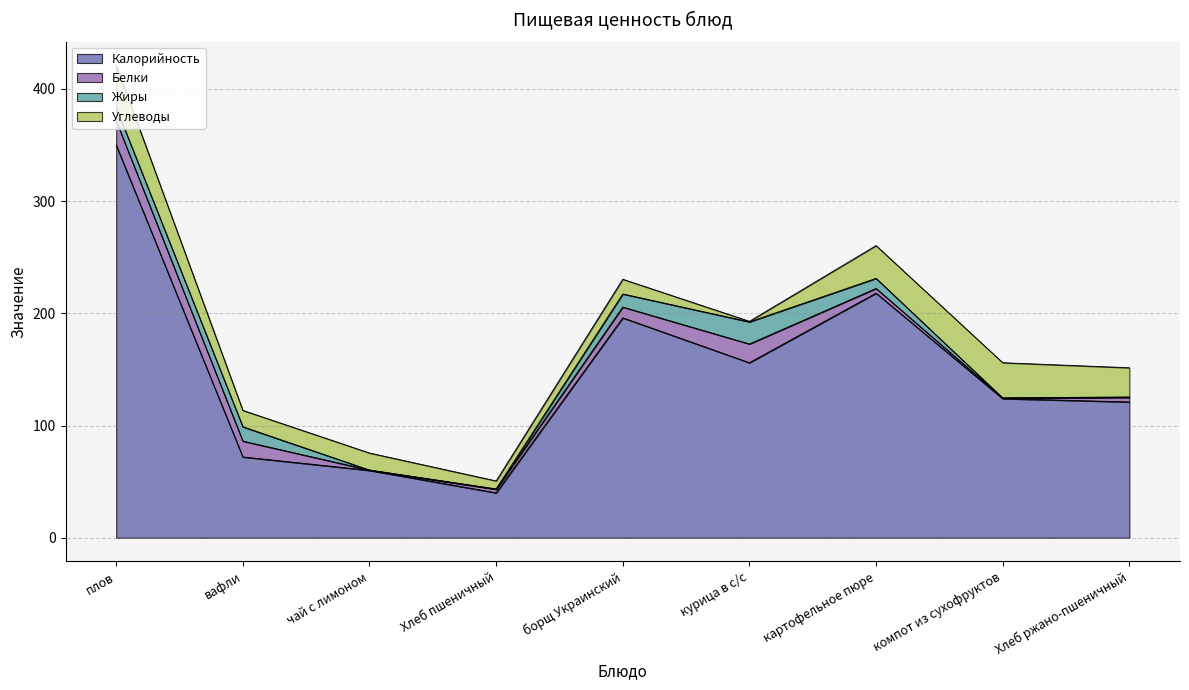

Where does the Калорийность series first go above 124?

плов